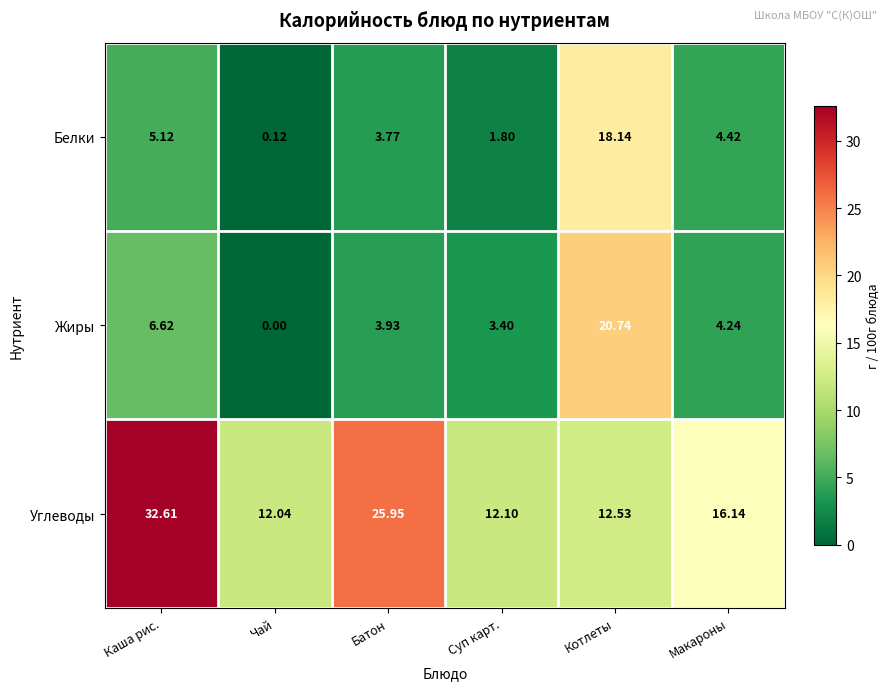

List the labels in order of Углеводы value, smallest first.

Чай, Суп карт., Котлеты, Макароны, Батон, Каша рис.